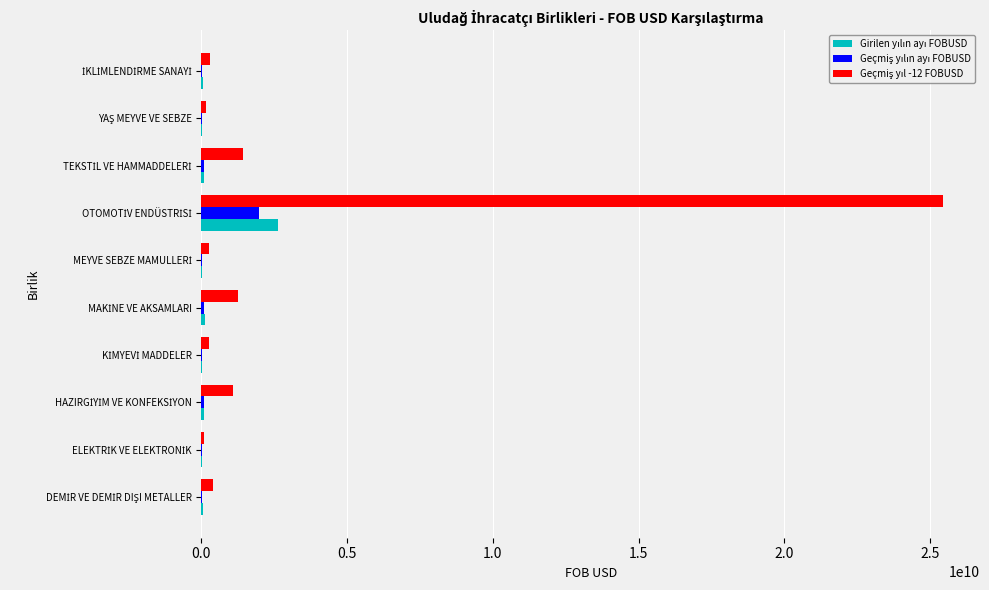

How many series are shown in this chart?

3